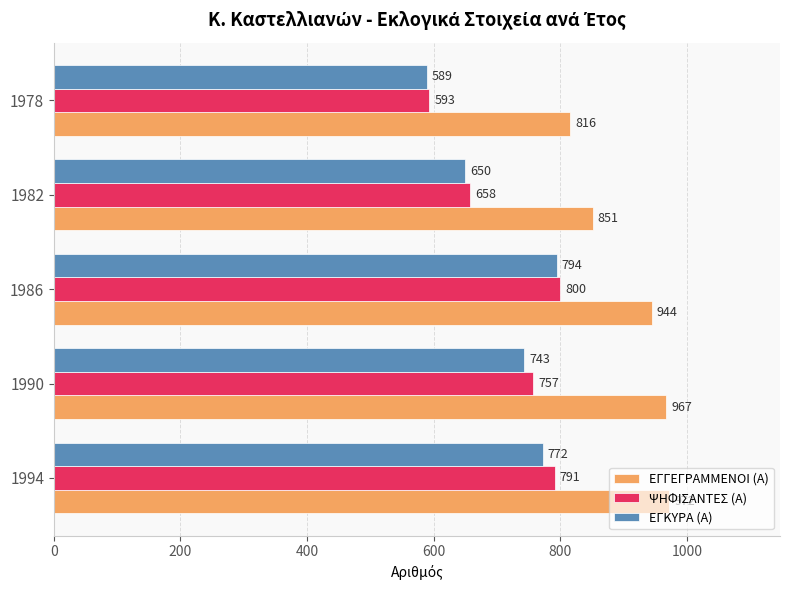

Which series has the largest total across all categories?

ΕΓΓΕΓΡΑΜΜΕΝΟΙ (Α)